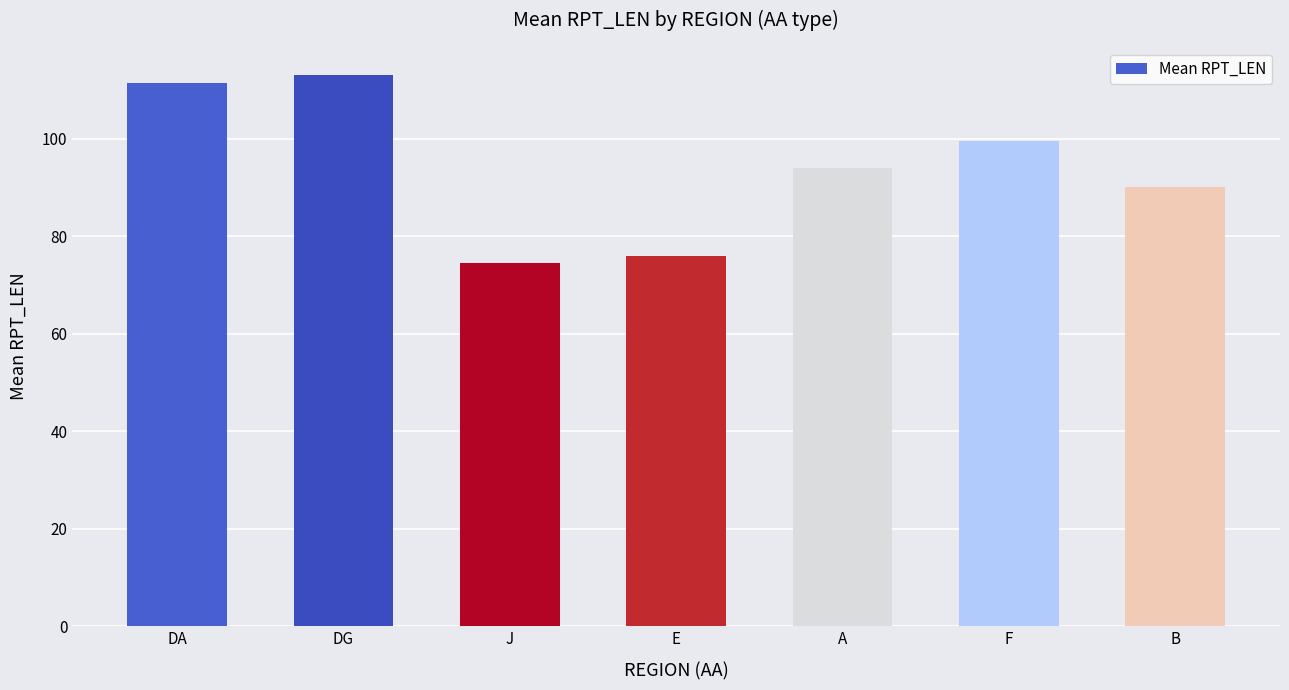

What value does the data have at E?

76.0